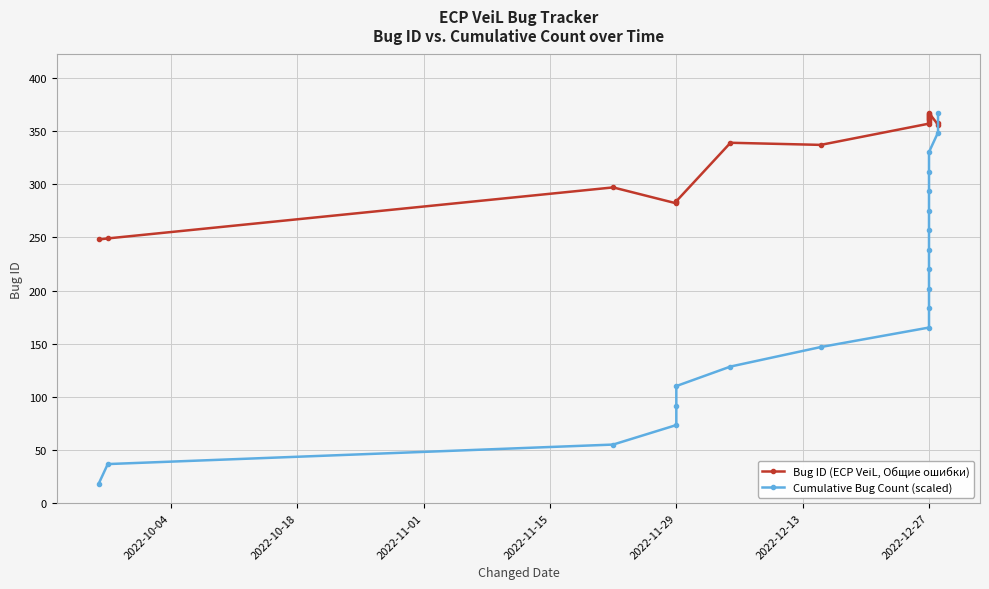

Which series has the largest range (max minus min)?

Cumulative Bug Count (scaled)